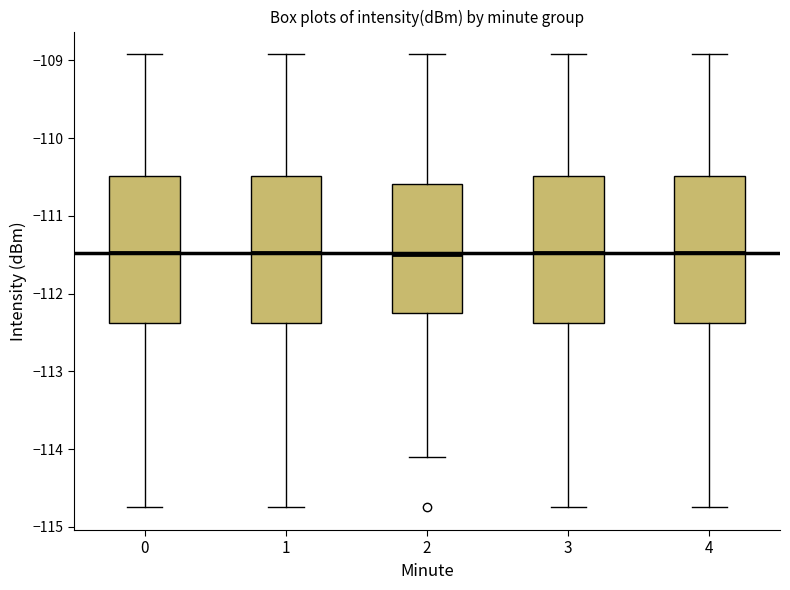

Reading left to right, transcribe this box plot: for each box, give where its median line is, the range the box spans, and where its two whiskers end, as read against the y-axis. The values are not printed on the chart, so give them approximately, as read against the axis.

0: median -111.5, box -112.4 to -110.5, whiskers -114.7 to -108.9
1: median -111.5, box -112.4 to -110.5, whiskers -114.7 to -108.9
2: median -111.5, box -112.2 to -110.6, whiskers -114.1 to -108.9
3: median -111.5, box -112.4 to -110.5, whiskers -114.7 to -108.9
4: median -111.5, box -112.4 to -110.5, whiskers -114.7 to -108.9